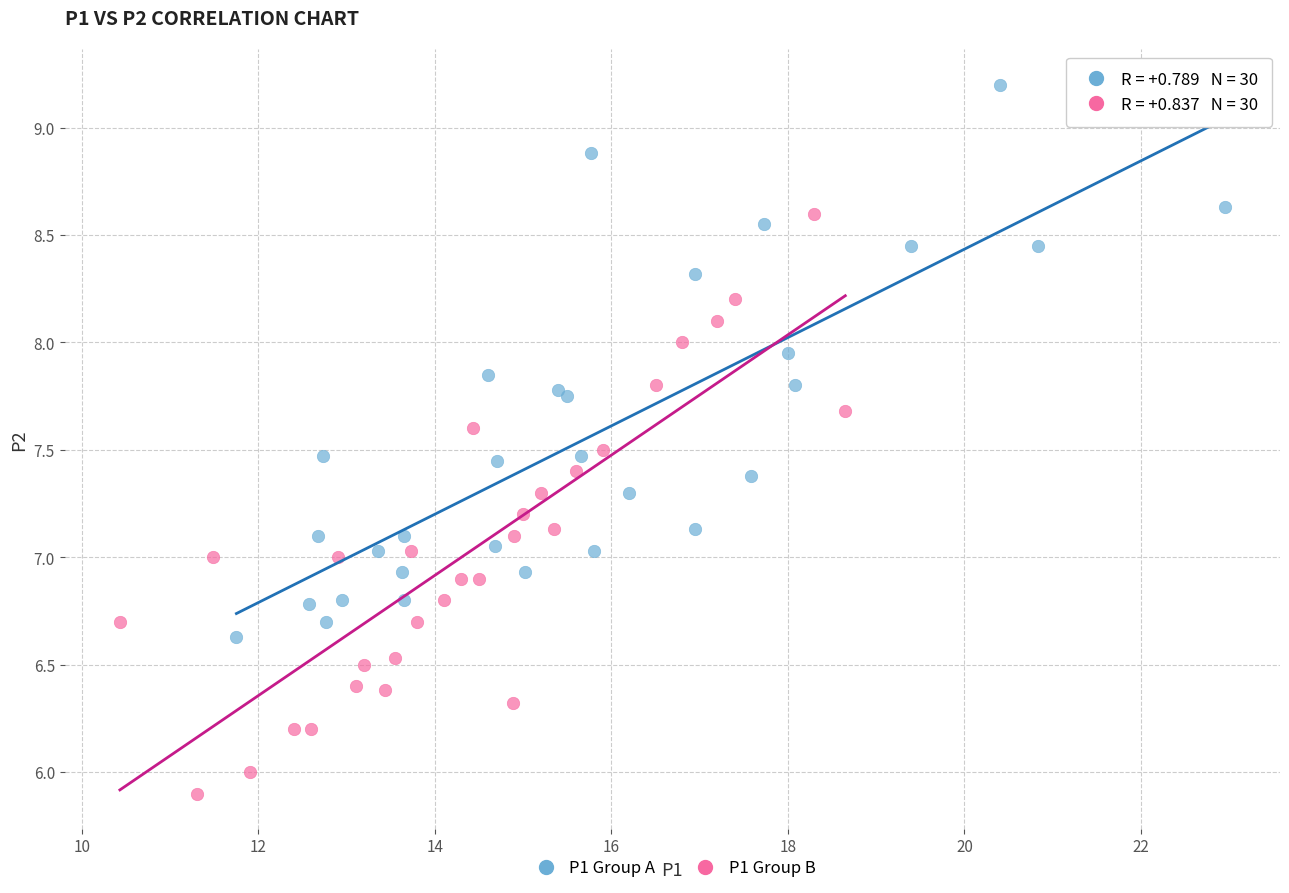

Which series reaches the minimum Y coordinate?

P1 Group B